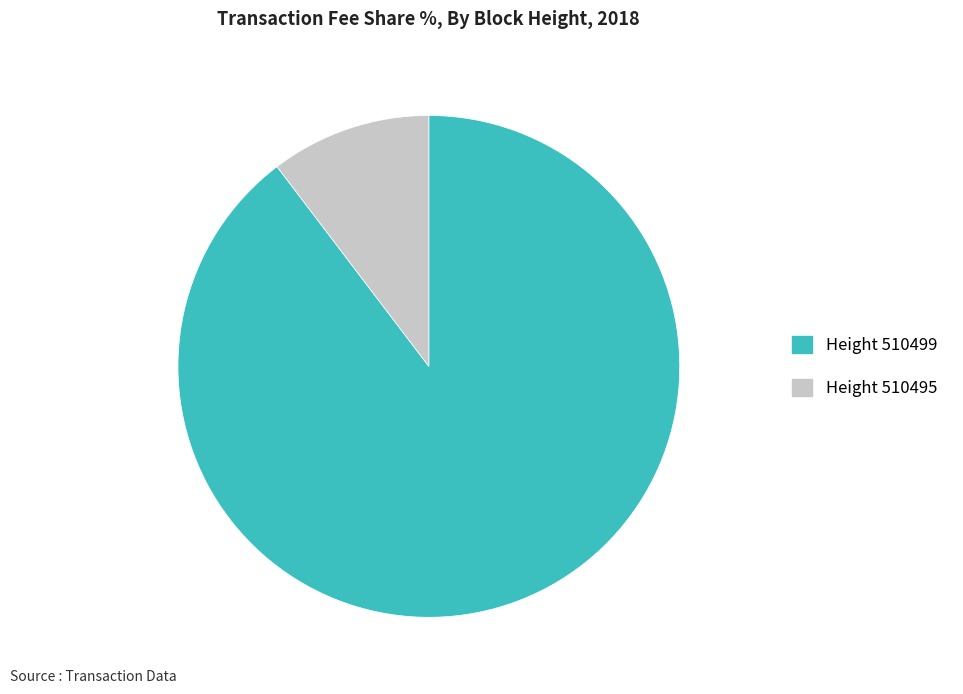

Is there a majority slice in this chart?

Yes